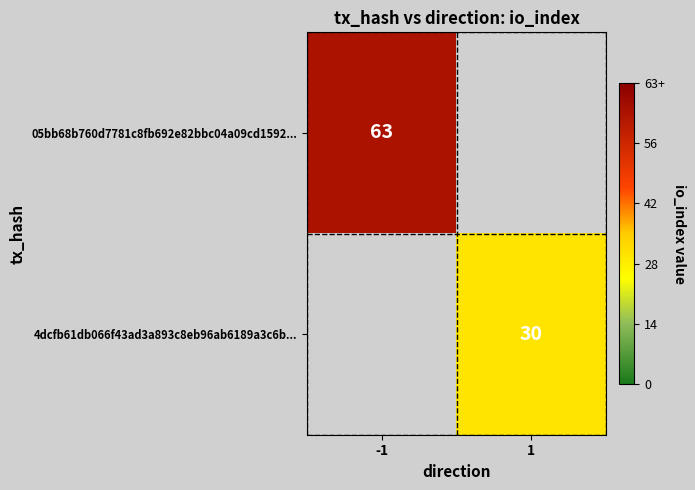

True or false: 05bb68b760d7781c8fb692e82bbc04a09cd1592... has a value of 100 at -1.

False